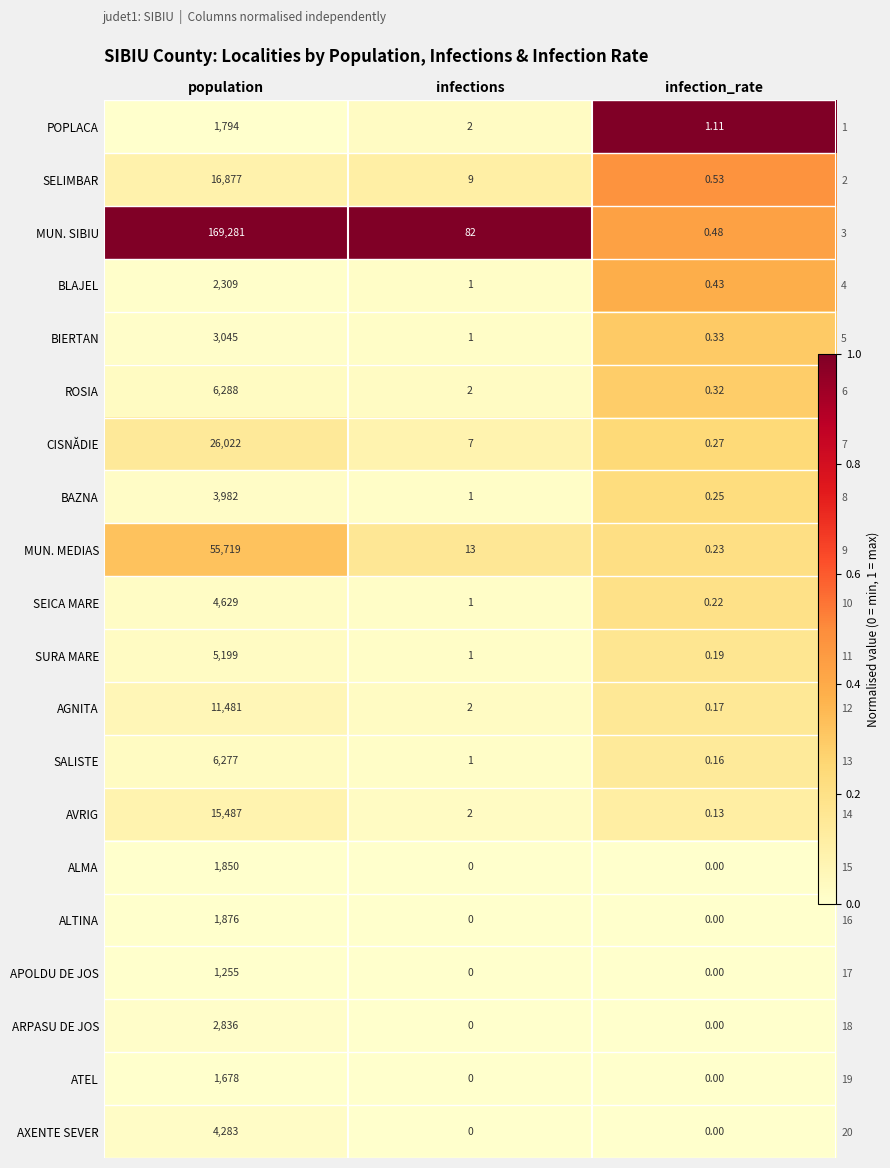

Which series has the largest total across all categories?

MUN. SIBIU